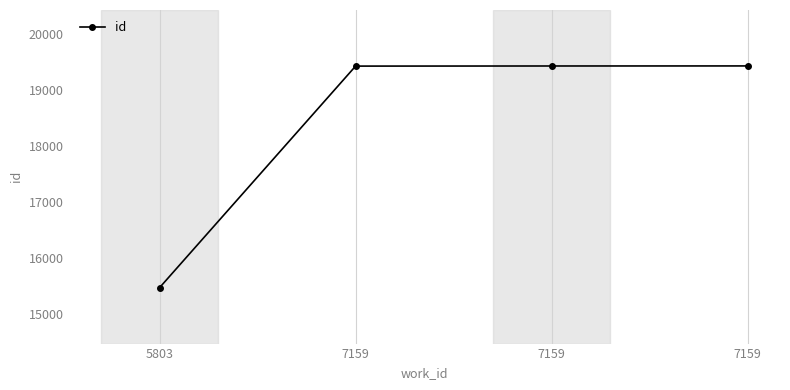

At which label does the data first exceed 19434?

7159